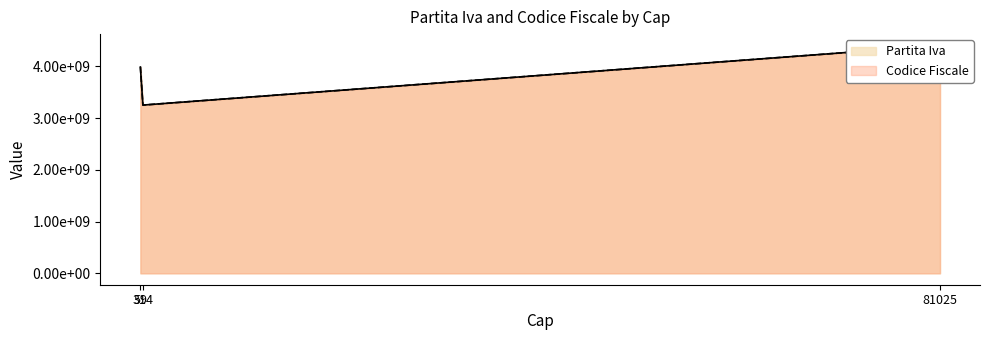

At which label does Partita Iva first exceed 3989590611?

81025